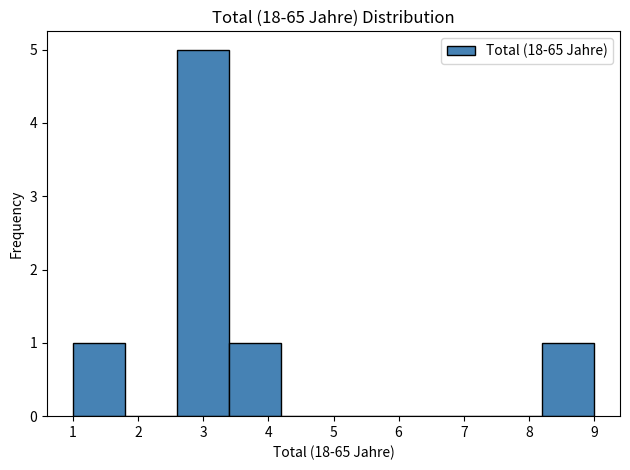

How tall is the bar that spans 1.0 to 1.8 on the x-axis? The values are not printed on the chart, so give them approximately, as read against the axis.

1